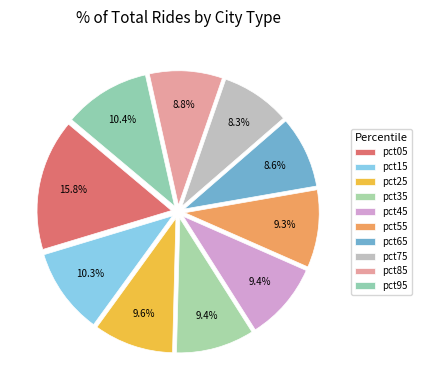

How many segments does this pie chart have?

10